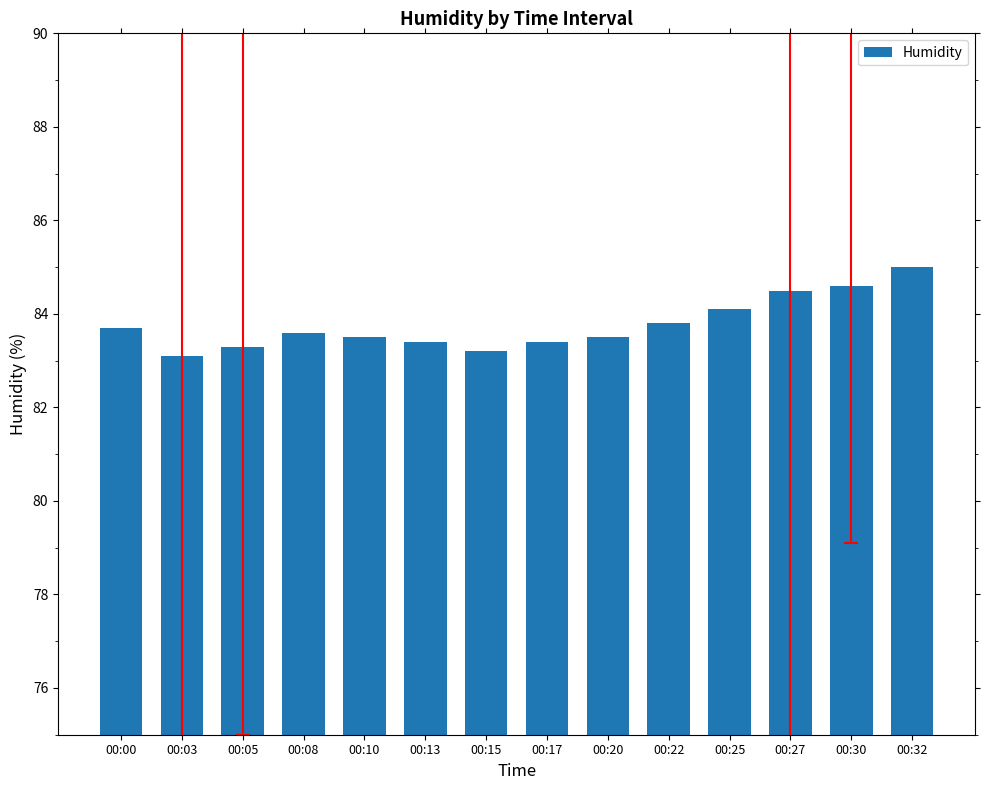

What is the sum of all values?

1172.7